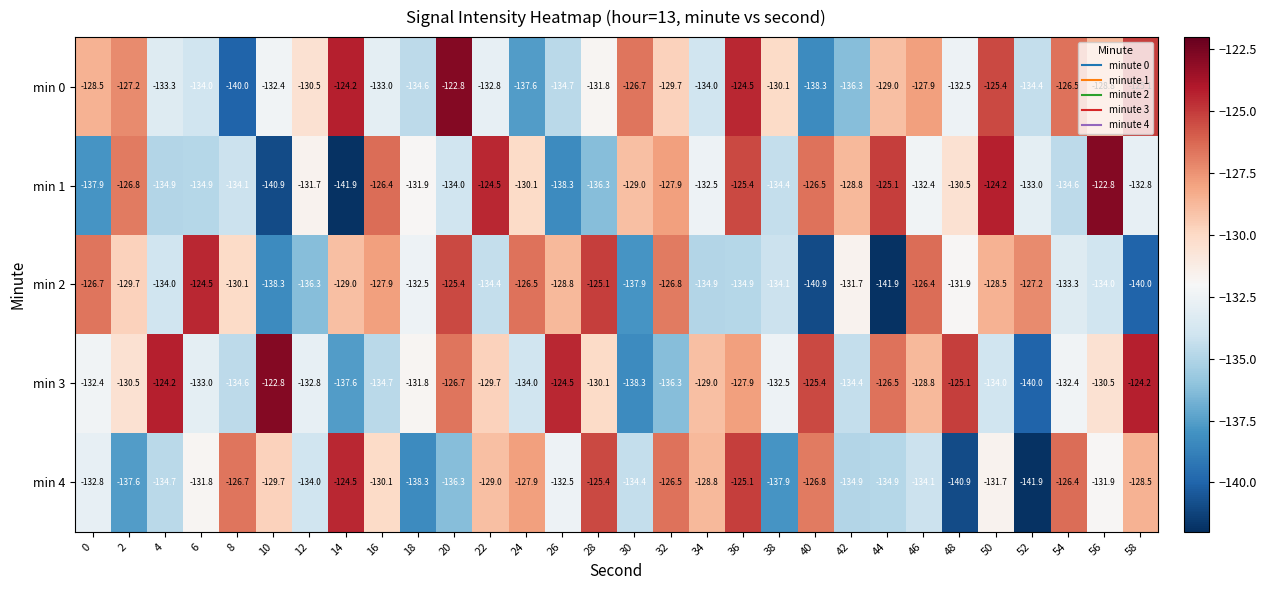

Rank the series at 46 from lowest to highest value.

min 4, min 1, min 3, min 0, min 2